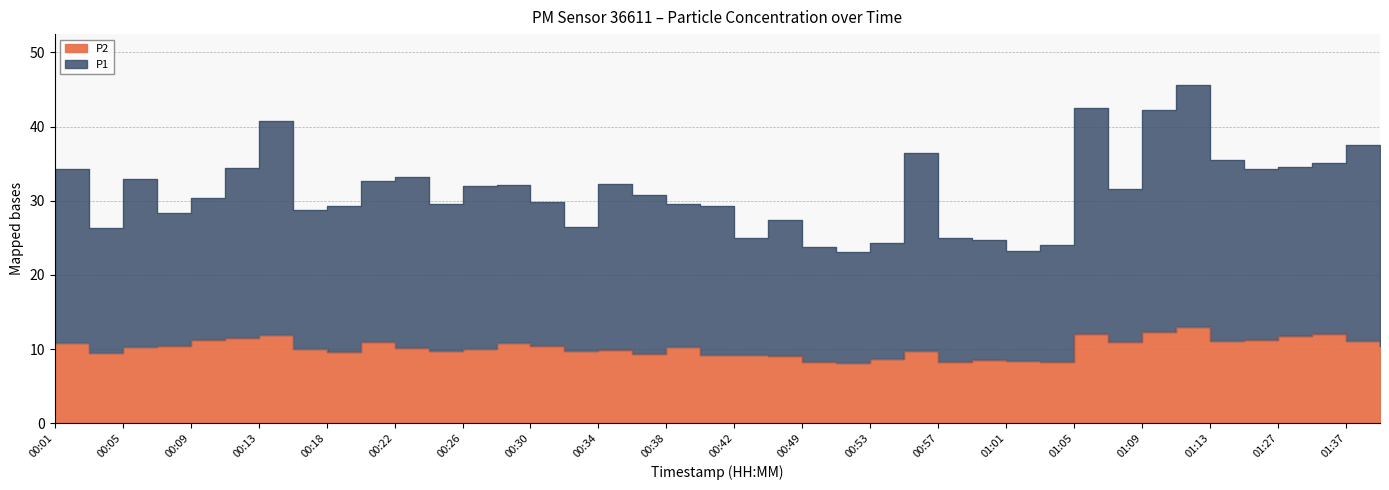

True or false: P1 and P2 cross at least once.

False